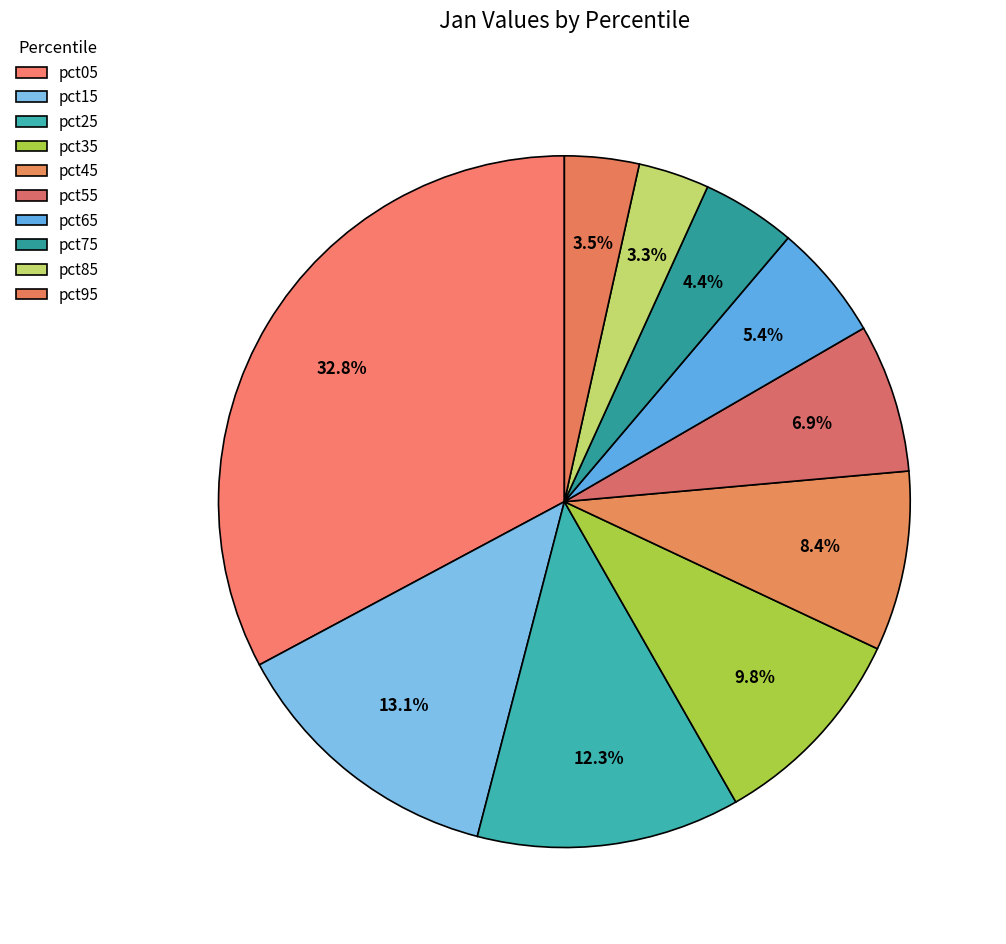

What percentage do pct65 and pct75 together represent?

9.8%